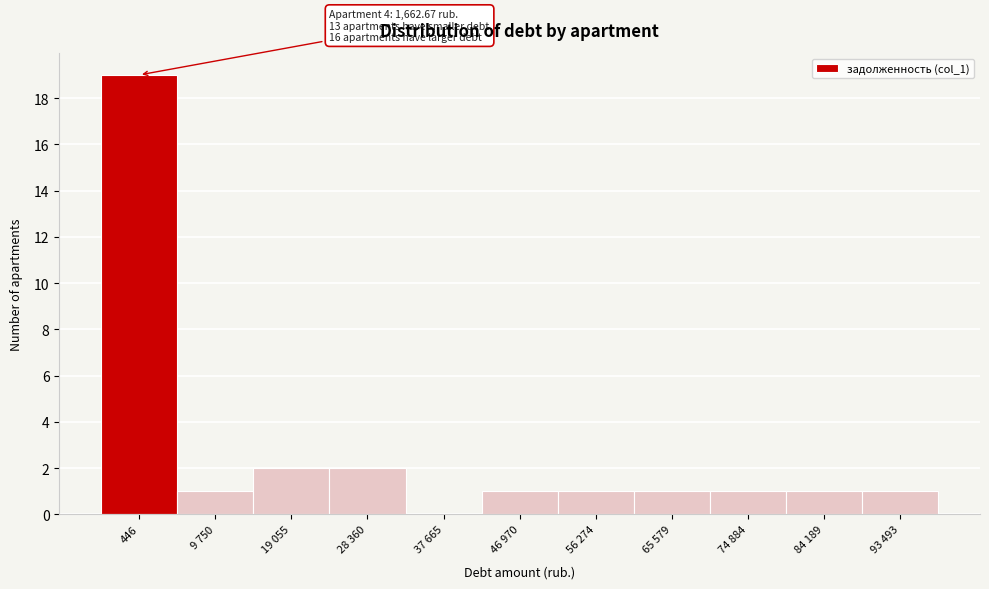

Reading left to right, what are all the values shown in this chart?

446=19	9 750=1	19 055=2	28 360=2	37 665=0	46 970=1	56 274=1	65 579=1	74 884=1	84 189=1	93 493=1